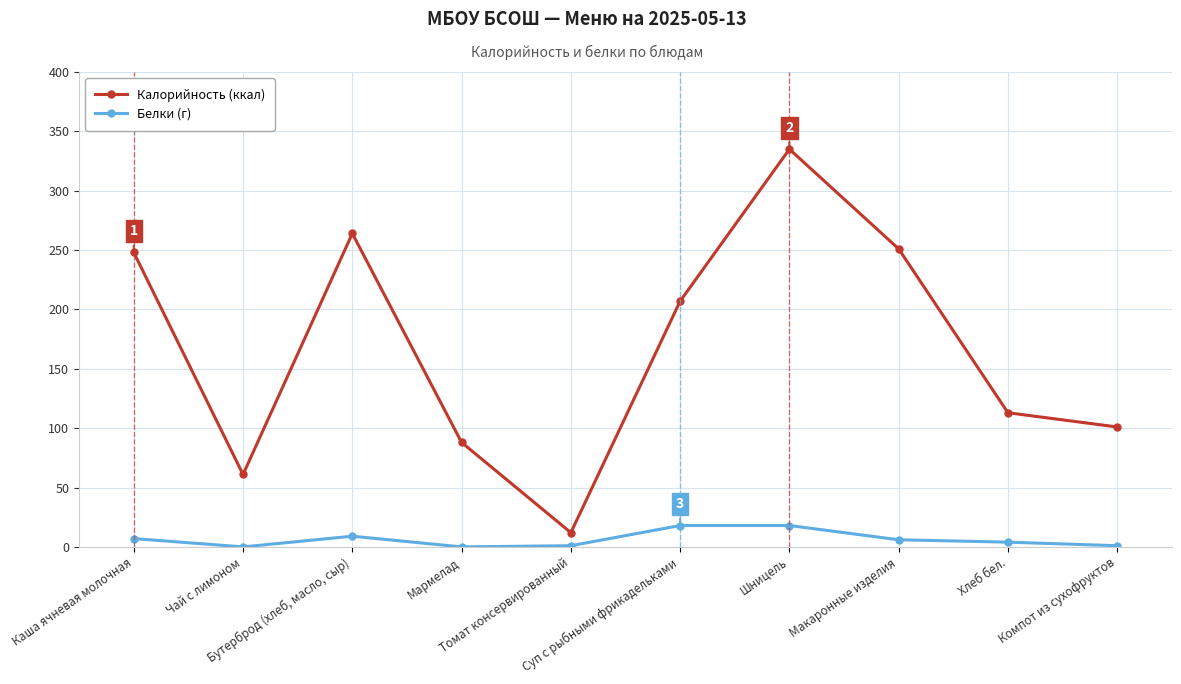

Which series has the widest spread of values?

Калорийность (ккал)